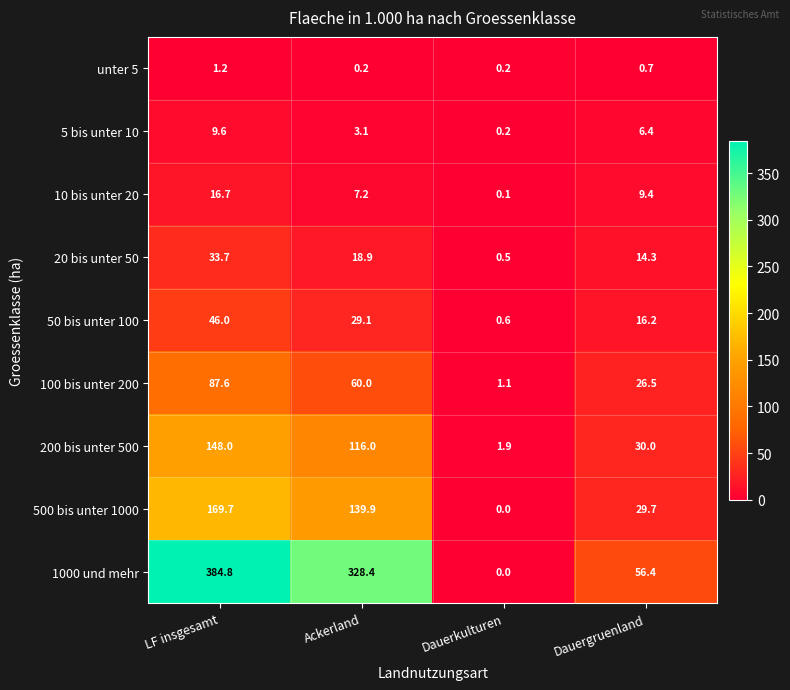

At which label does 5 bis unter 10 first exceed 6?

LF insgesamt